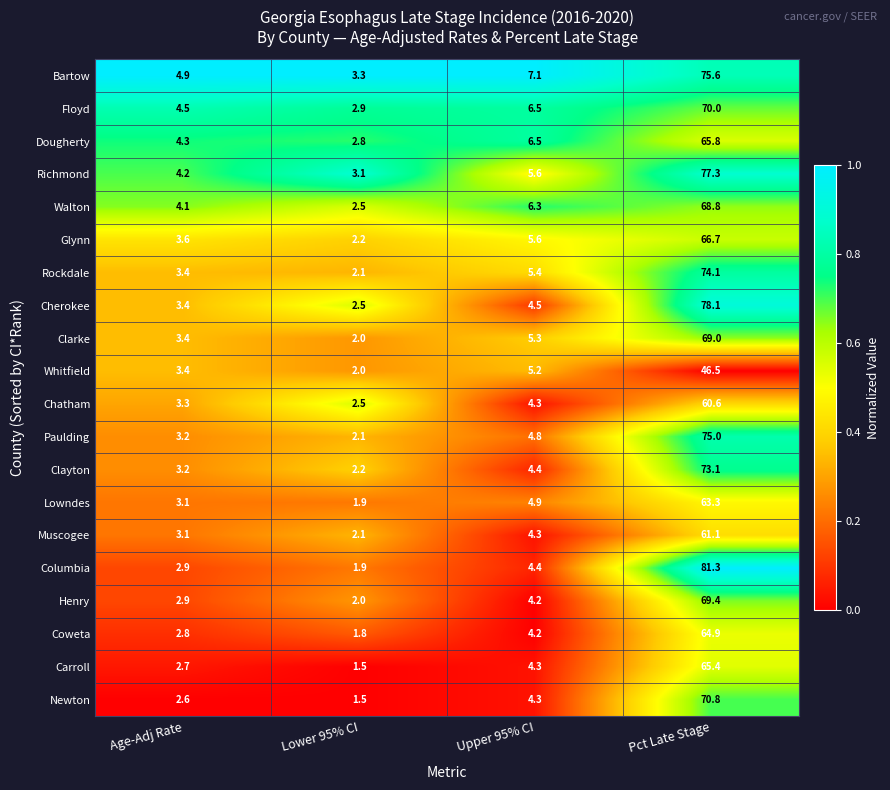

At which label is Paulding closest to 38?

Upper 95% CI